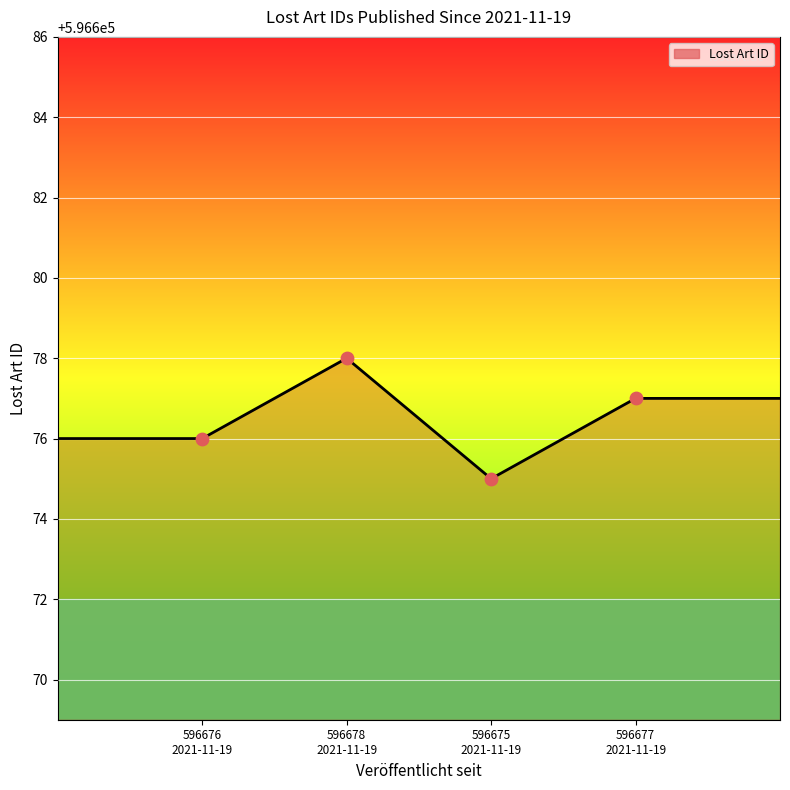

What is the minimum value shown in the chart?

596675